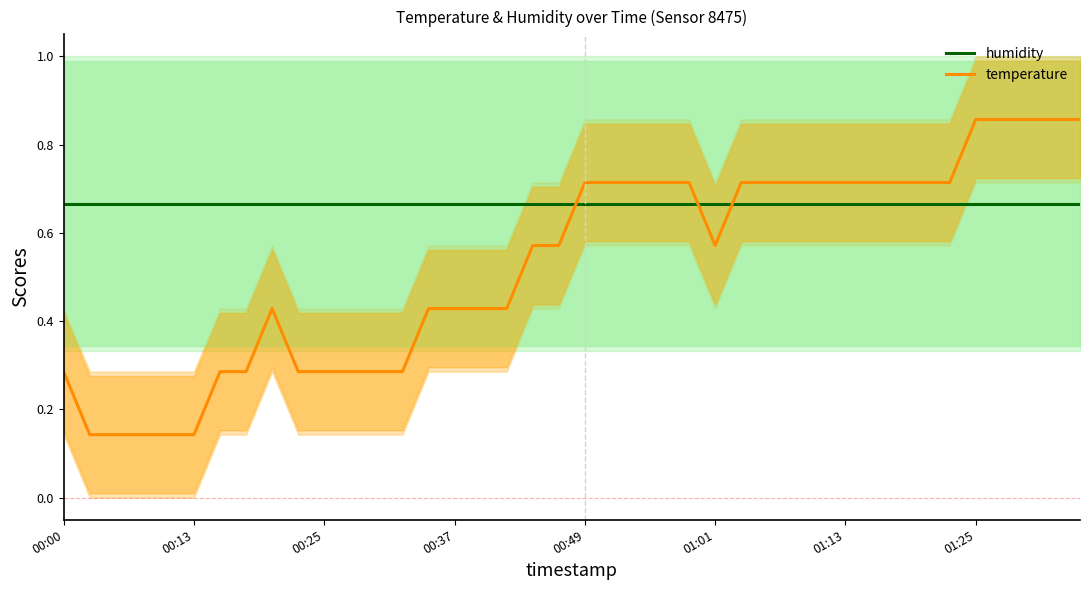

What is the minimum value for humidity?

0.7